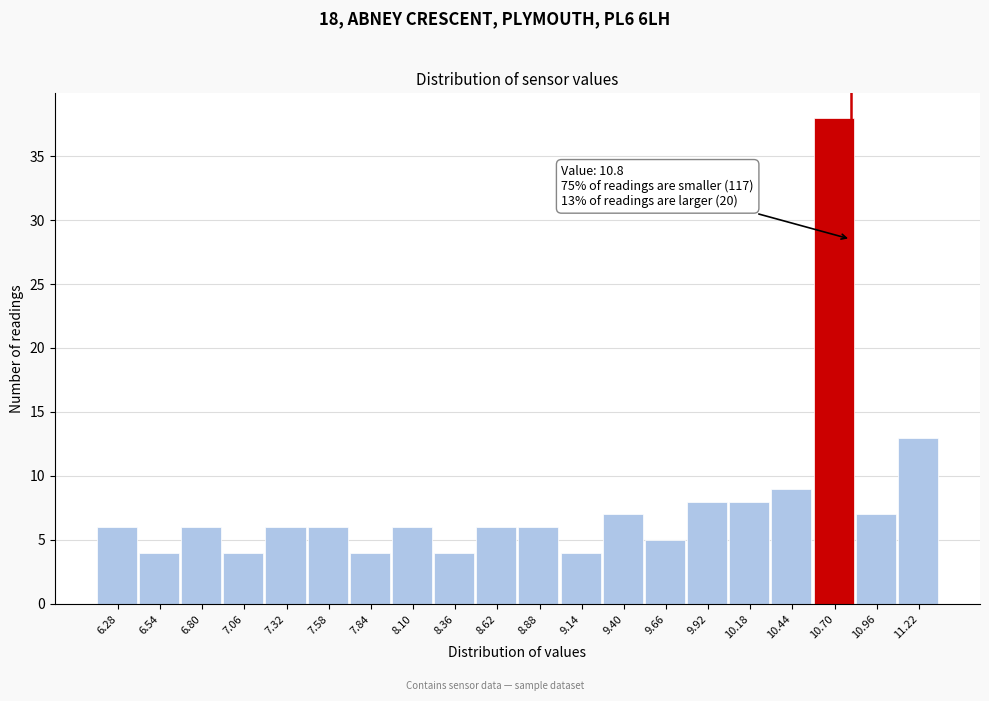

Over which range of the x-axis is the bar tallest?

10.57 to 10.83